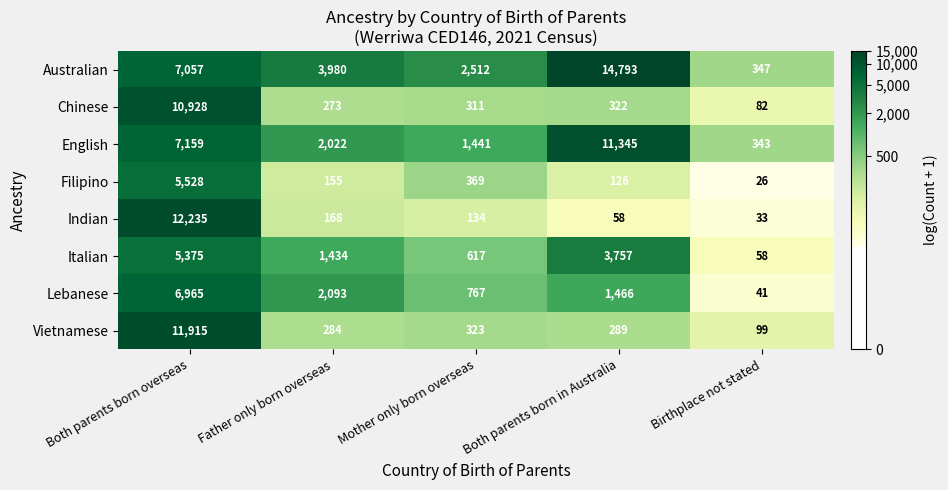

What is the minimum value shown in the chart?

26